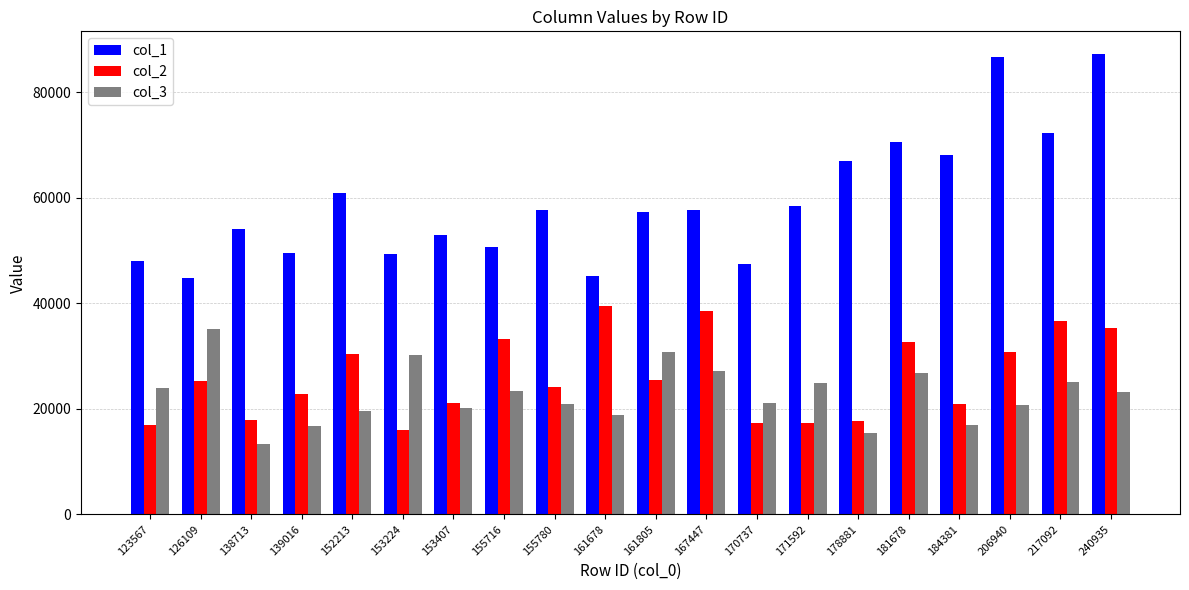

Rank the series by their maximum value, from highest to lowest.

col_1, col_2, col_3